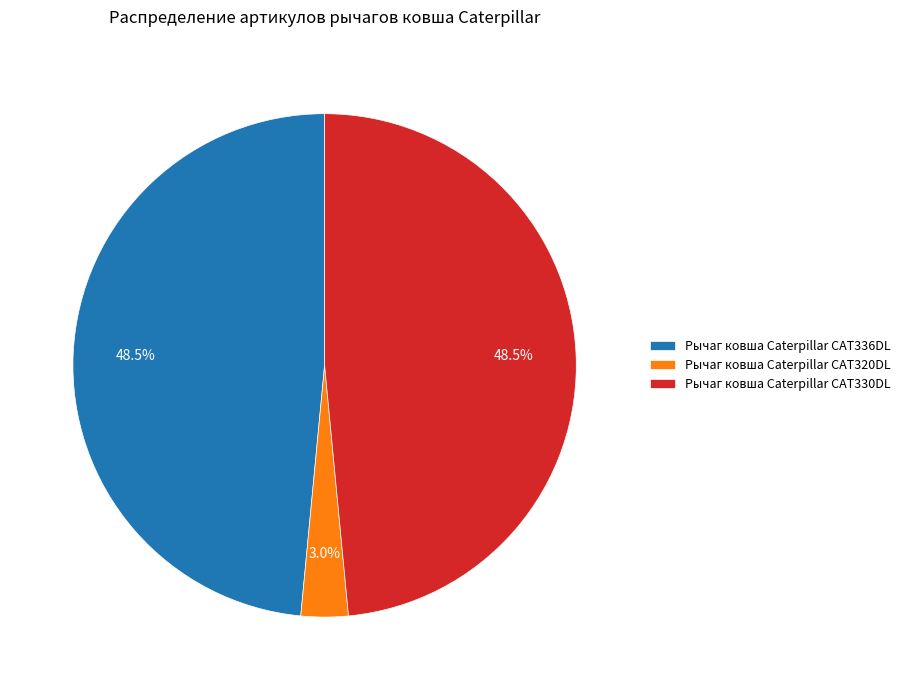

Is it true that Рычаг ковша Caterpillar CAT330DL is 58% of the pie?

False